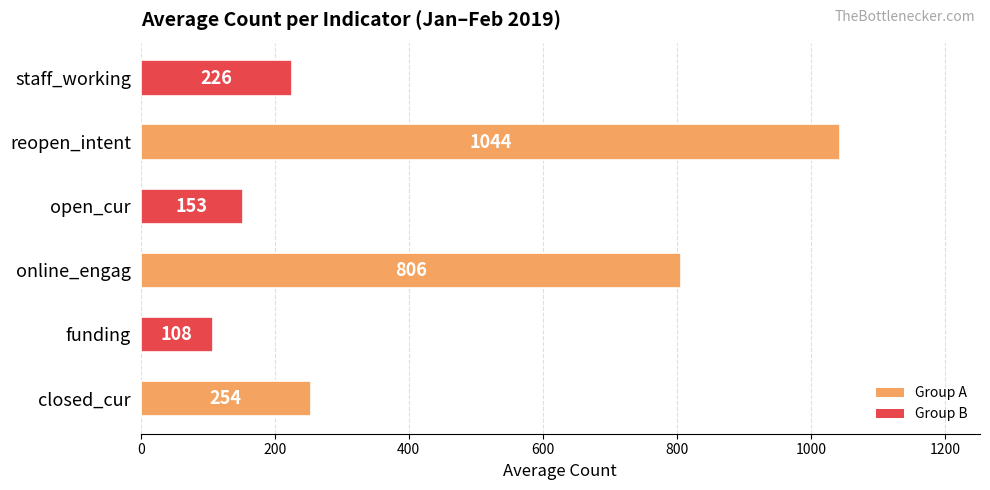

List the labels in order of value, largest first.

reopen_intent, online_engag, closed_cur, staff_working, open_cur, funding